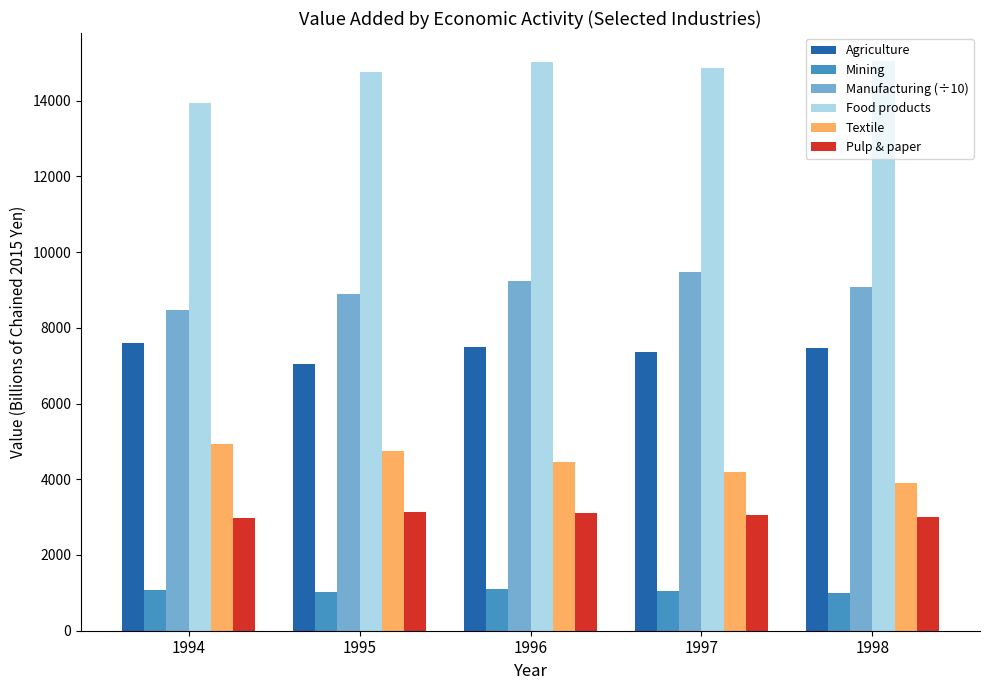

Is it true that Food products equals 5768.4 at 1996?

False